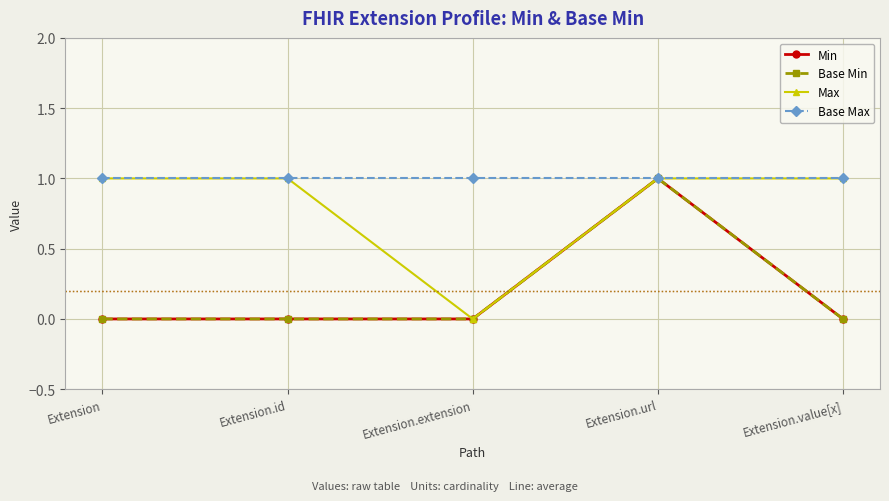

Does the chart have visible grid lines?

Yes